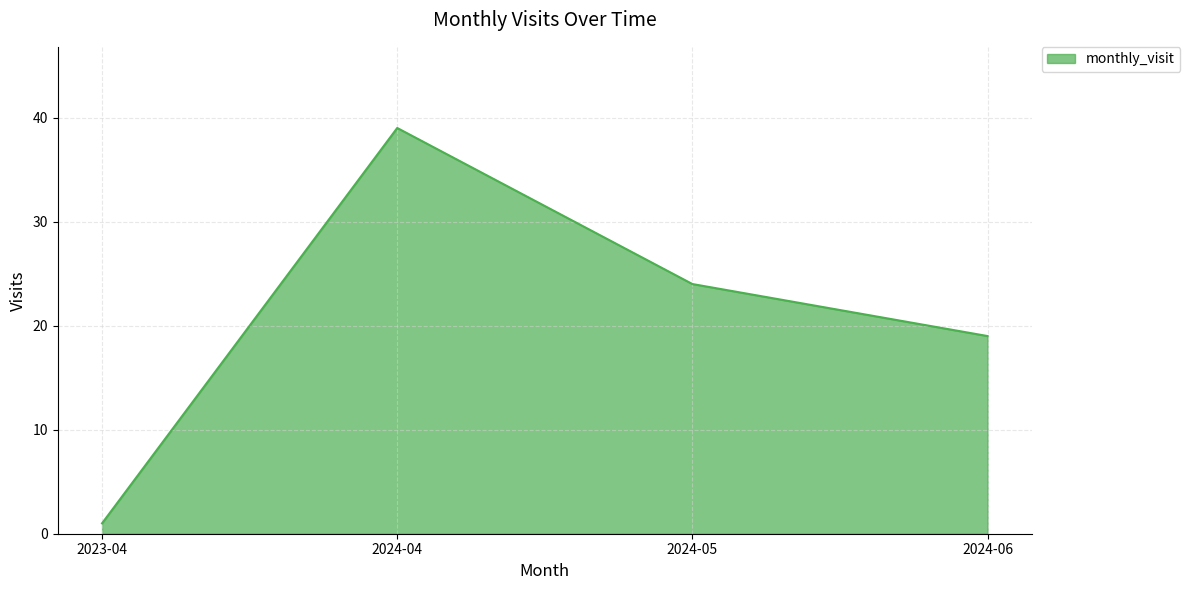

What position from the right is 2024-04?

3